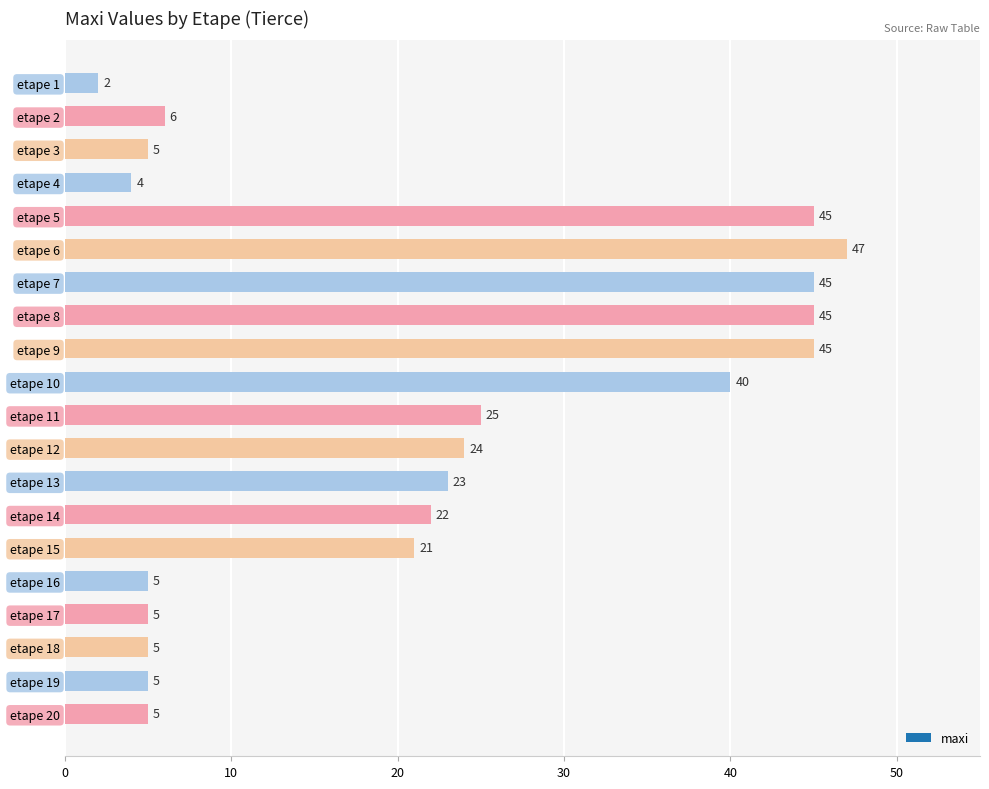

What is the difference between the maximum and second lowest values?

43